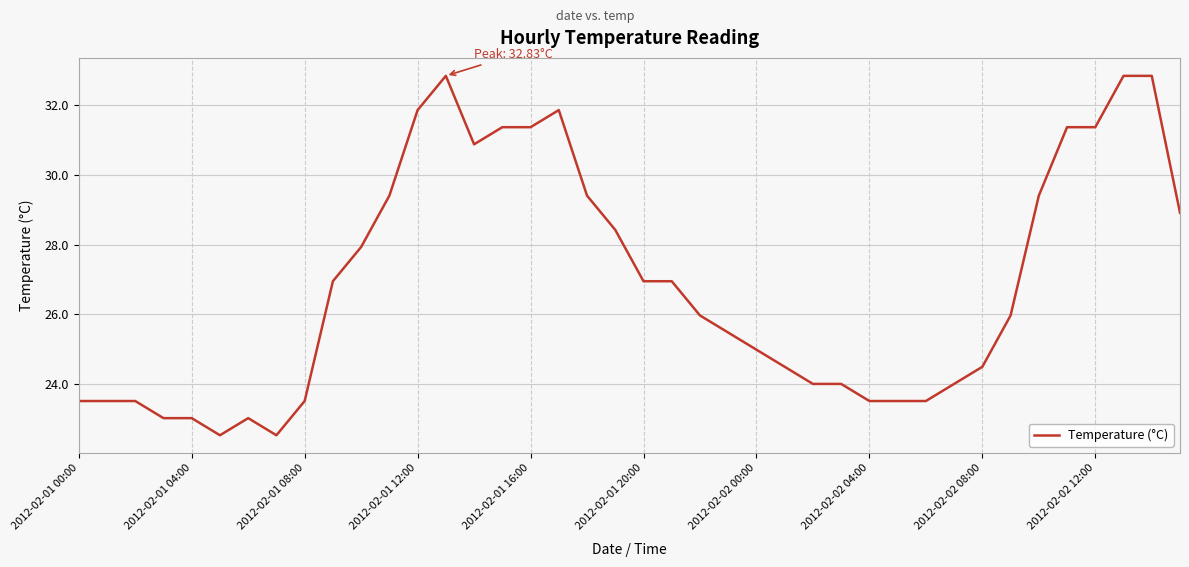

What is the maximum value shown in the chart?

32.8